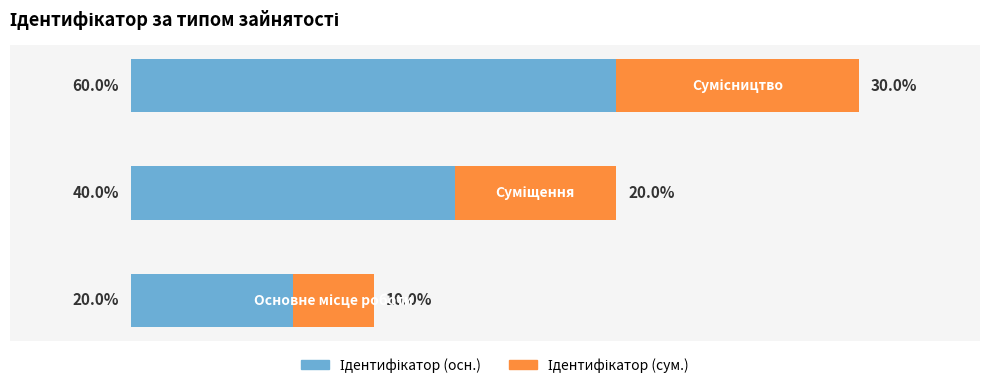

What is the sum of all Ідентифікатор (сум.) values?

60